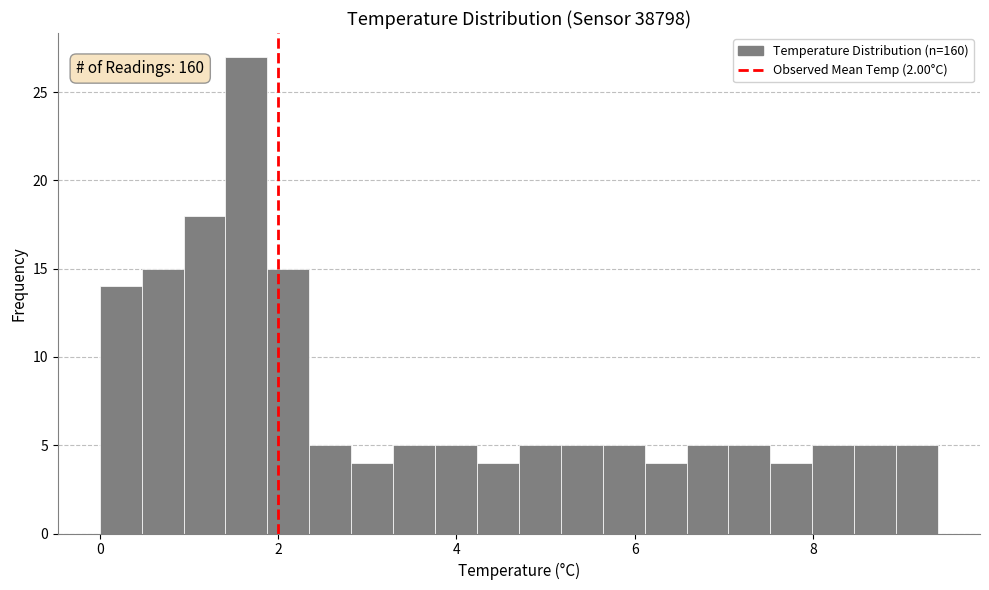

Read against the x-axis, roughly where is the centre of the tallest bar?

1.6